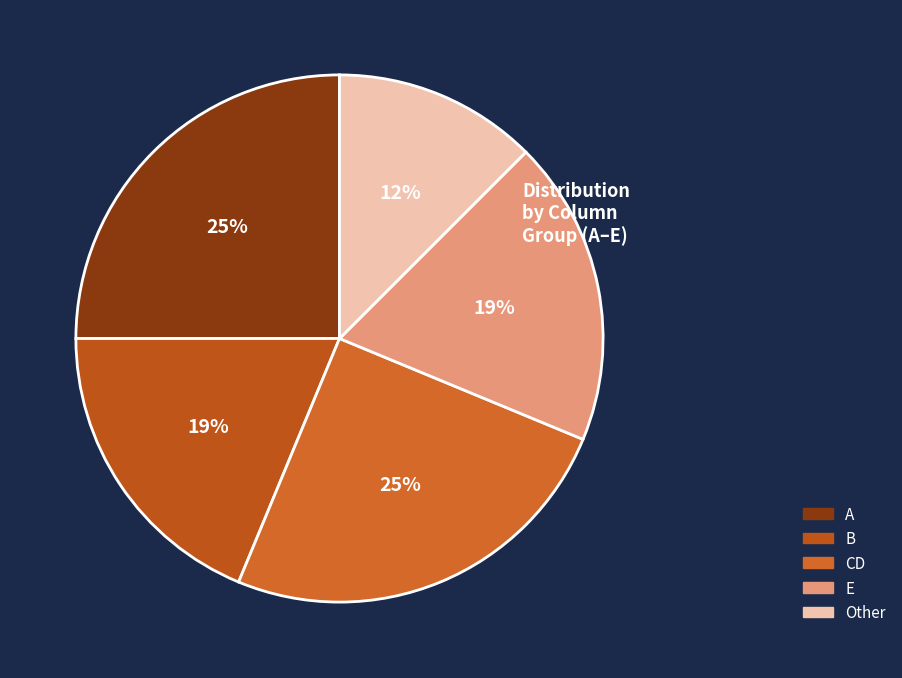

To the nearest percent, what portion does Other represent?

12%